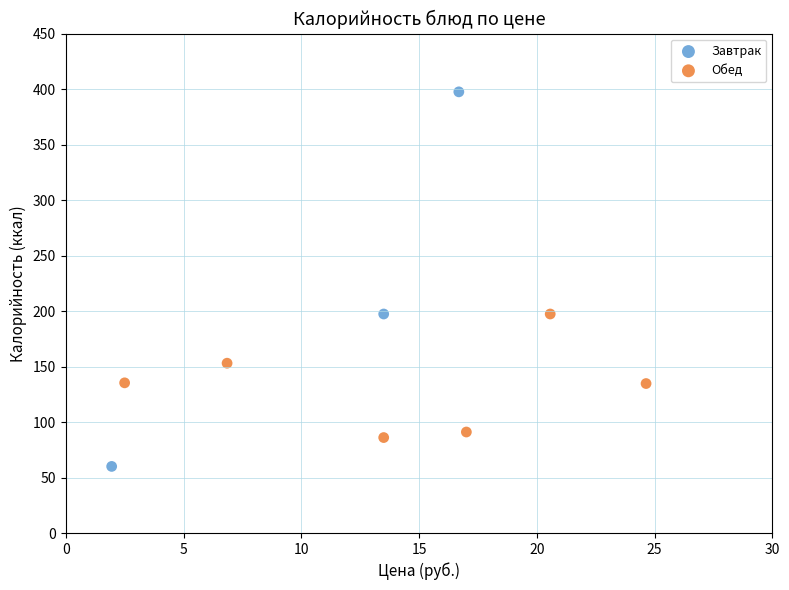

Which series has the largest Y range (max minus min)?

Завтрак